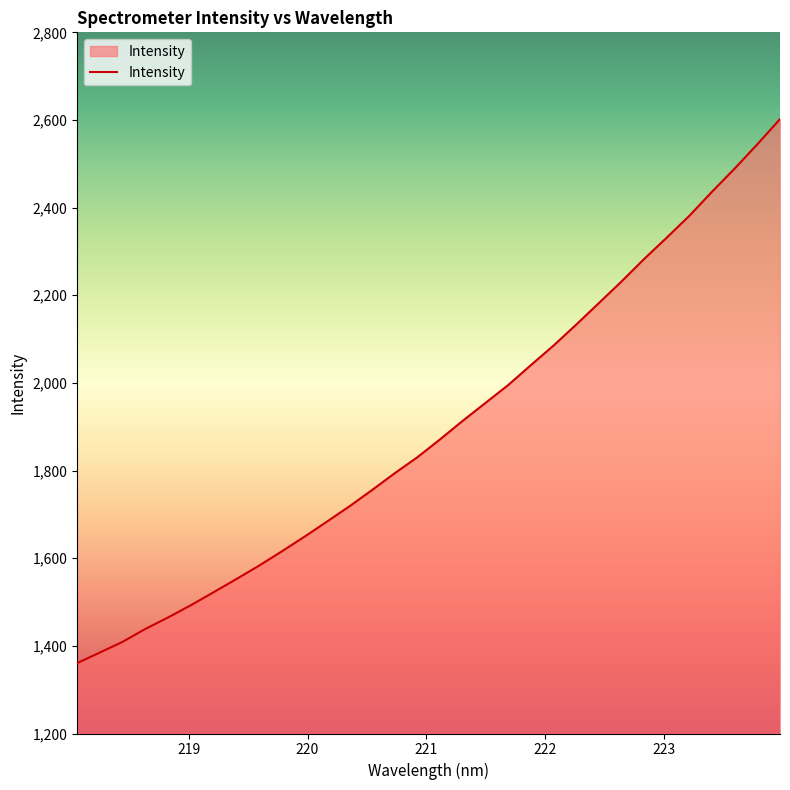

What is the smallest value displayed?

1360.6